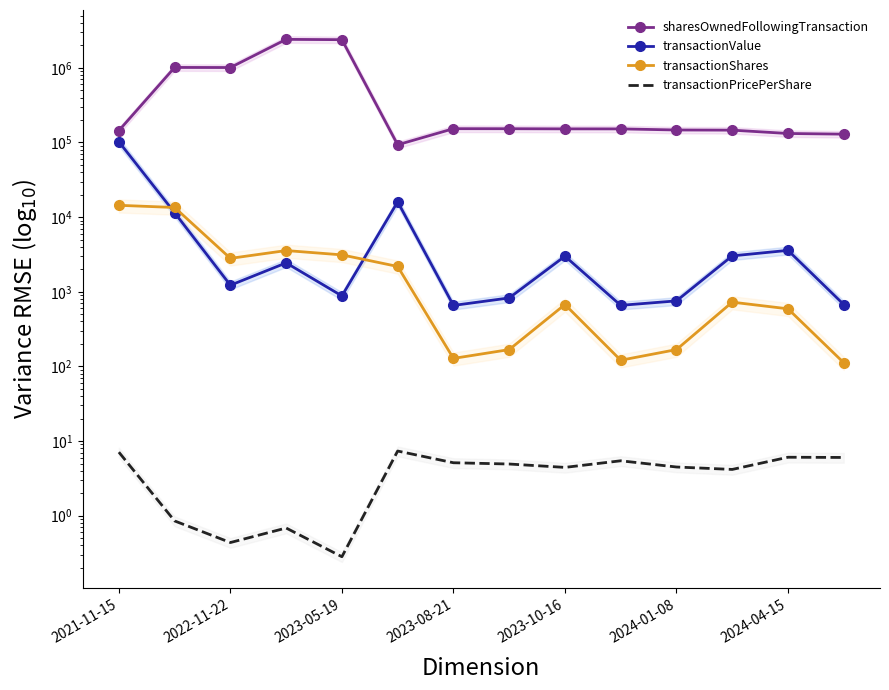

Rank the series by their maximum value, from highest to lowest.

sharesOwnedFollowingTransaction, transactionValue, transactionShares, transactionPricePerShare